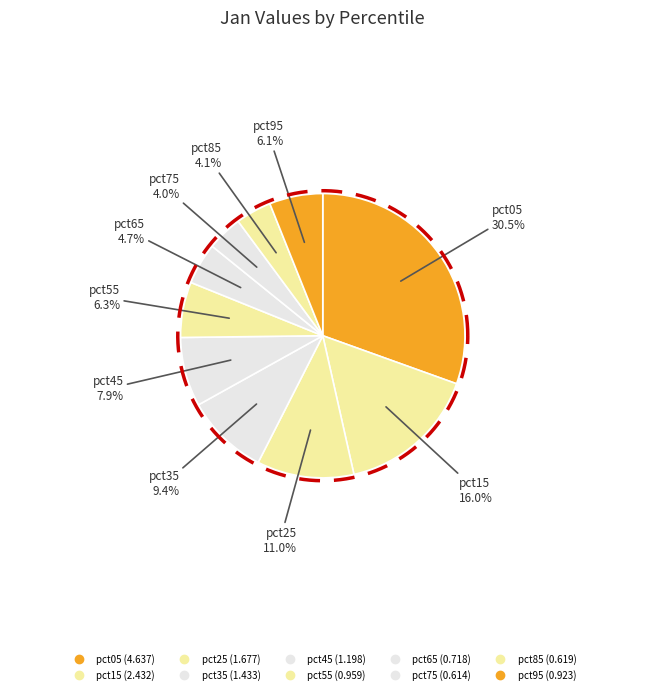

Which slice is the smallest?

pct75